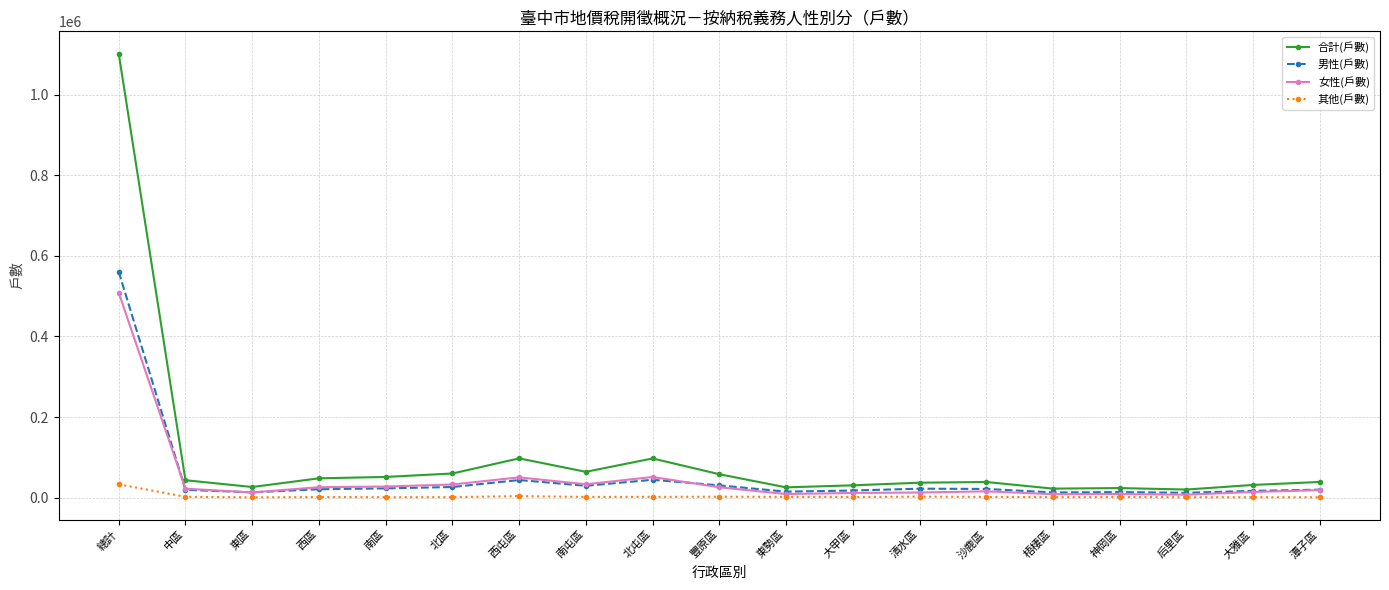

Which series has the largest total across all categories?

合計(戶數)